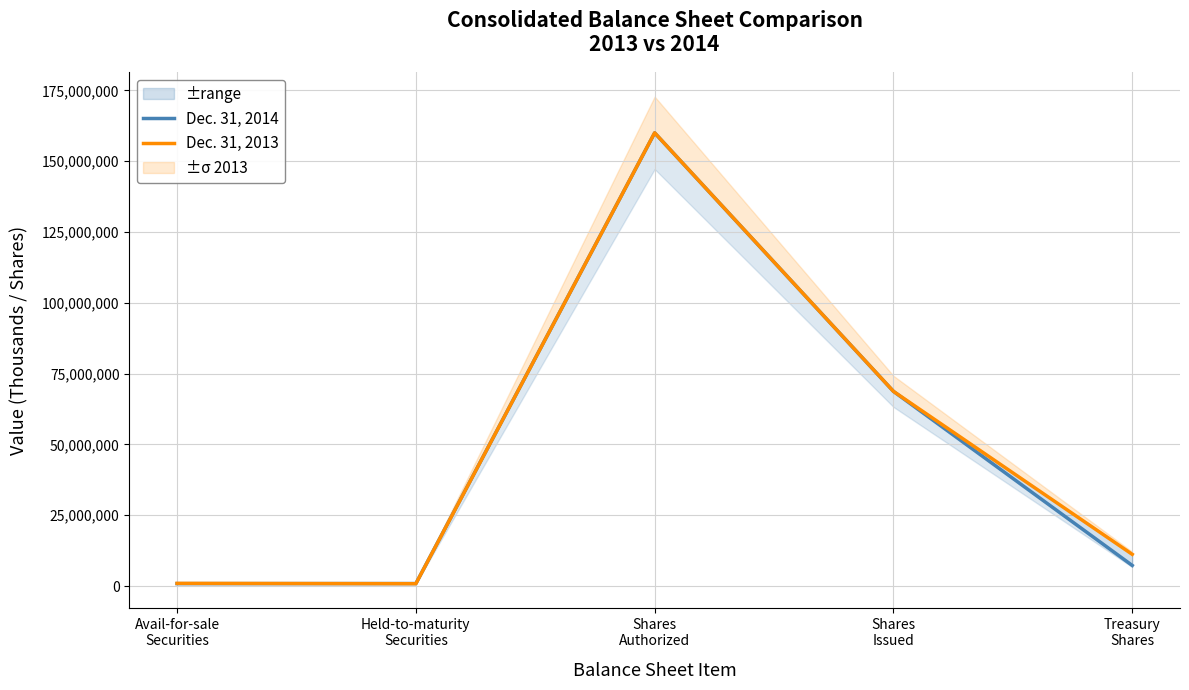

What is the sum of the Dec. 31, 2014 values at Held-to-maturity
Securities and Treasury
Shares?

8148933